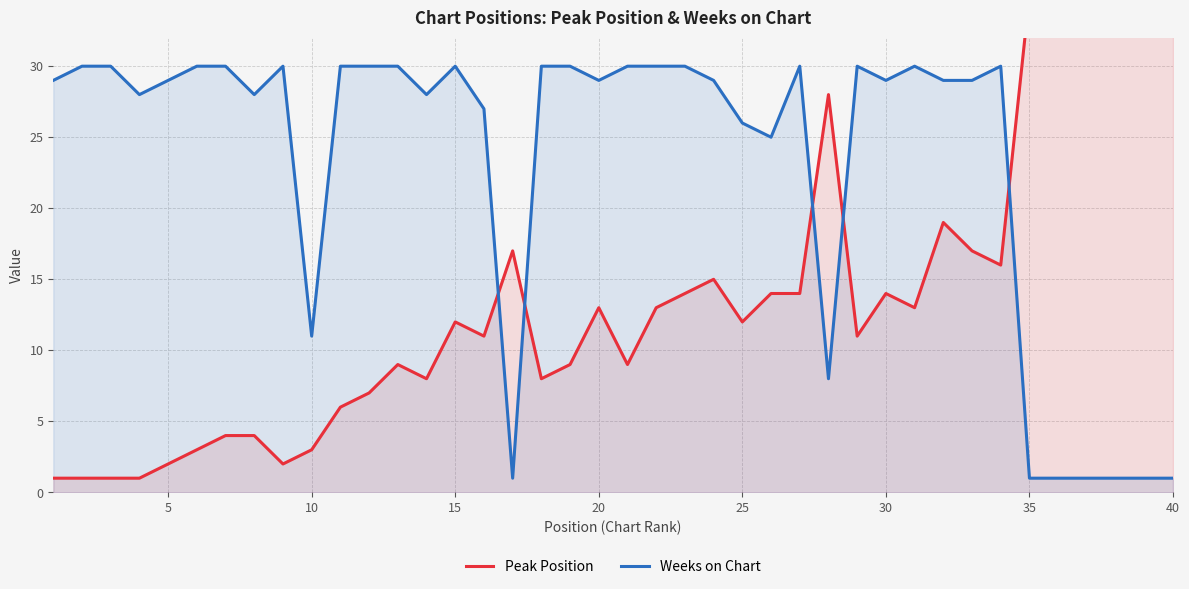

What is the maximum value for Weeks on Chart?

30